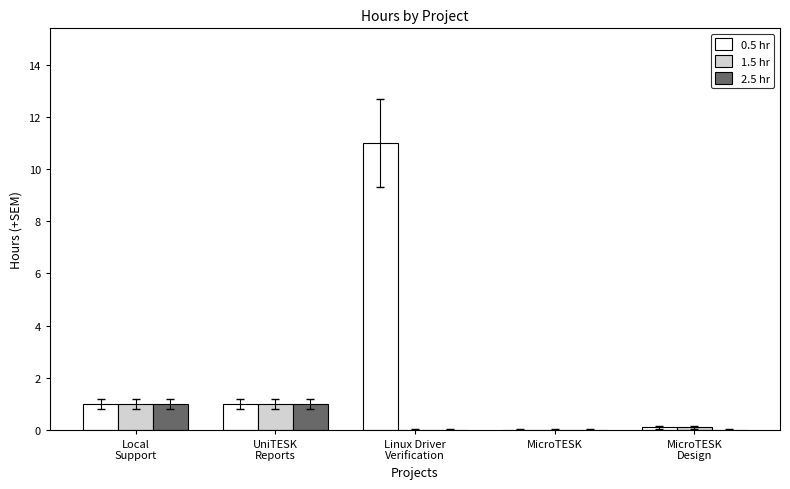

Are the bars horizontal?

No